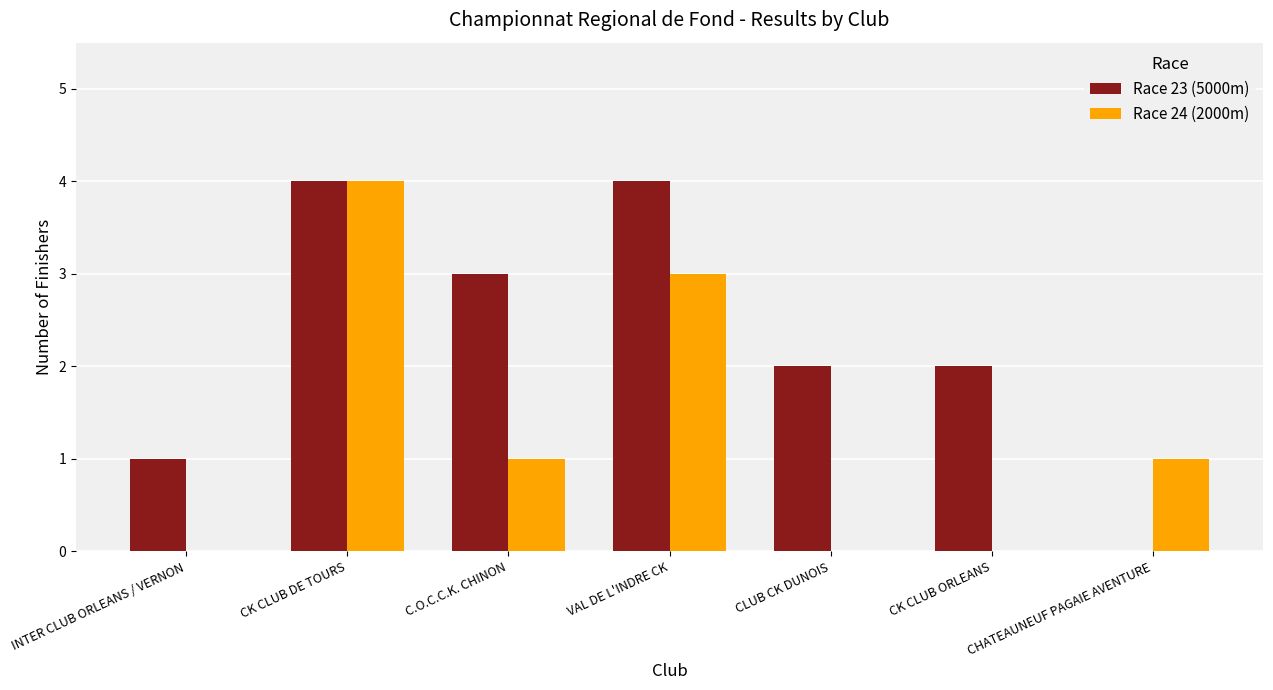

What is the sum of the Race 23 (5000m) values at INTER CLUB ORLEANS / VERNON and CLUB CK DUNOIS?

3